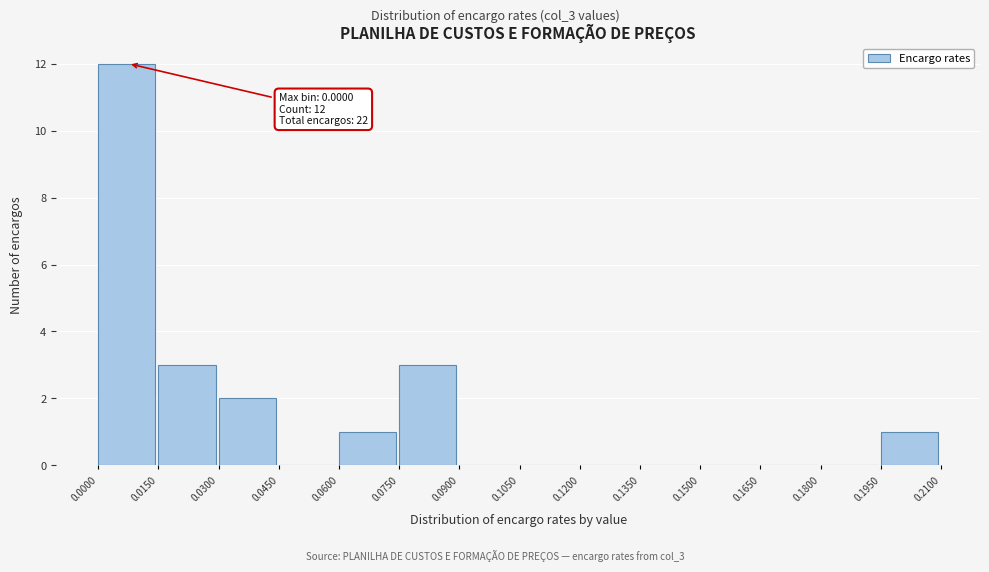

Over which range of the x-axis is the bar tallest?

0.0000 to 0.0150